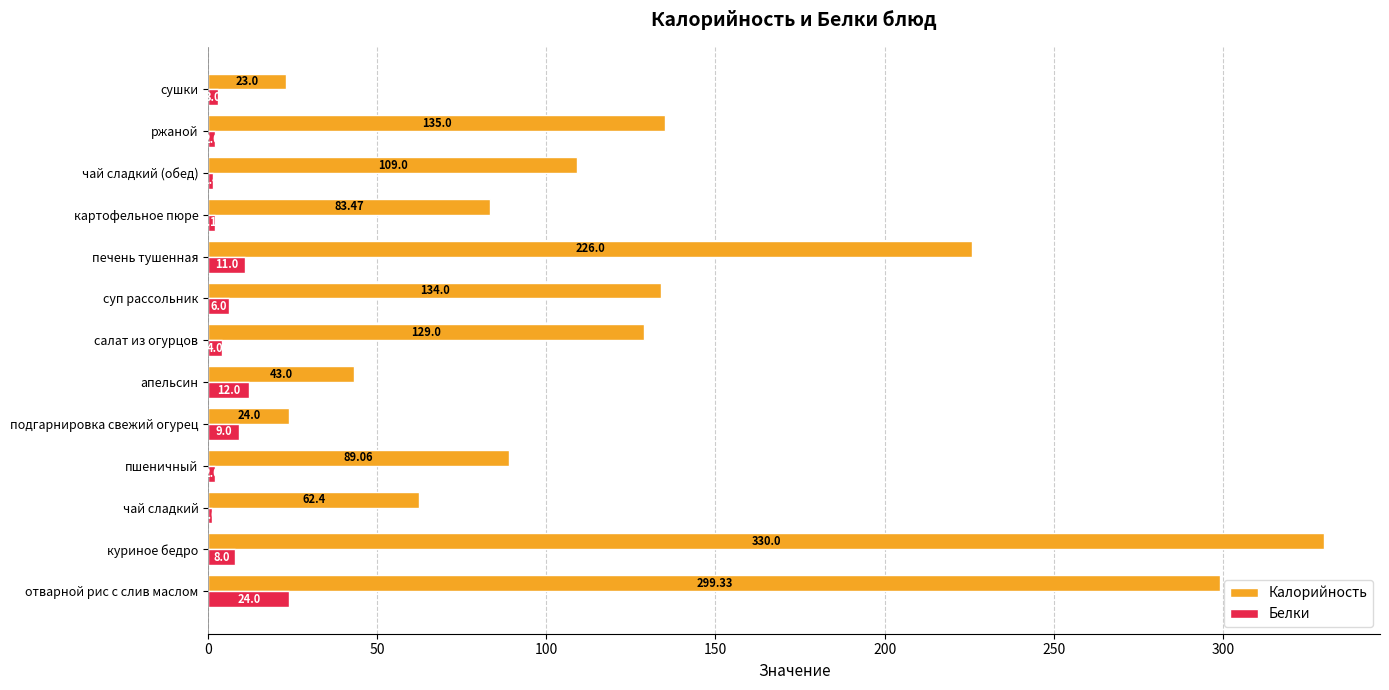

What is the sum of all Белки values?

85.5